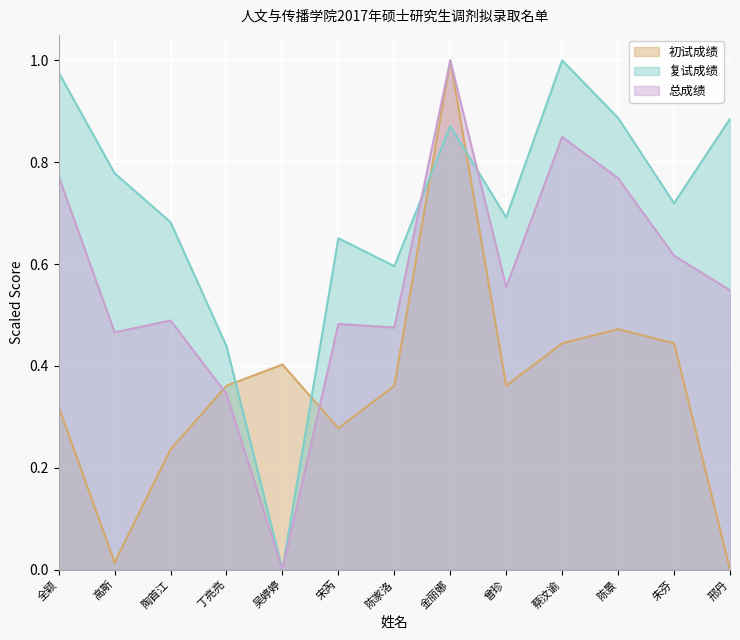

Is it true that 初试成绩 equals 0.4 at 全颖?

False